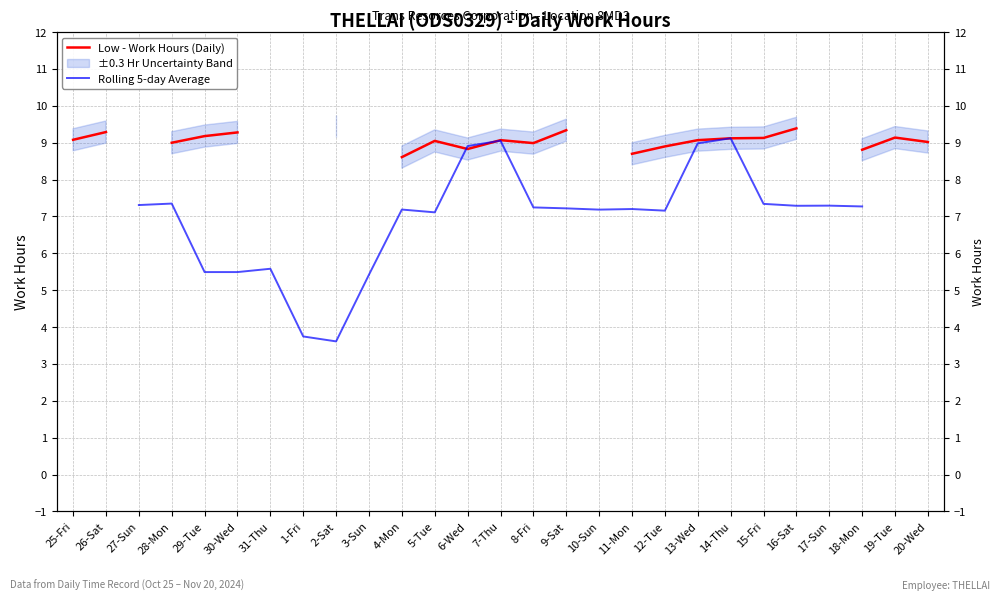

True or false: Low - Work Hours (Daily) has more than 2 points higher than both neighbors.

True